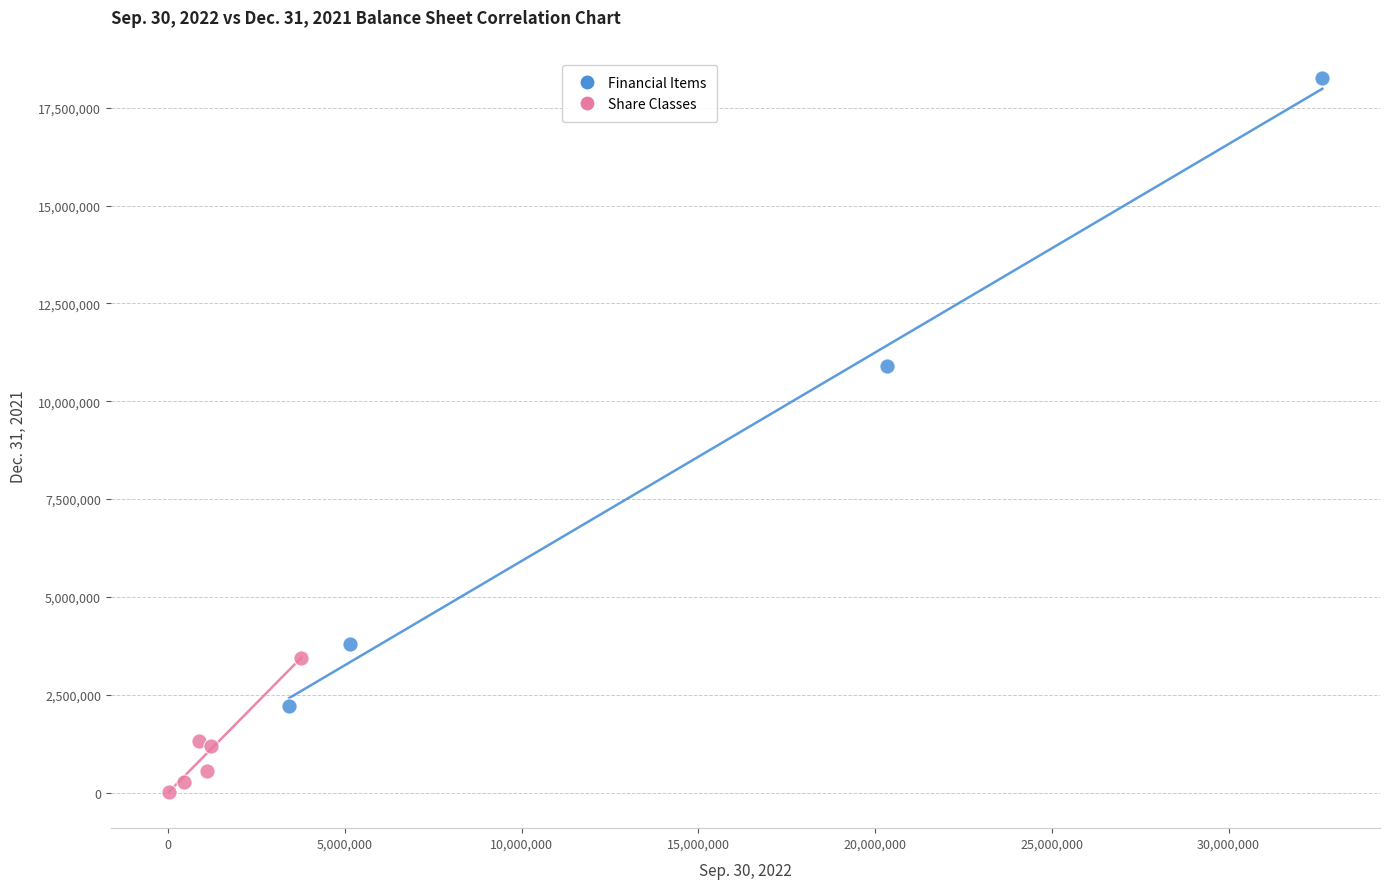

Which series reaches the minimum Y coordinate?

Share Classes